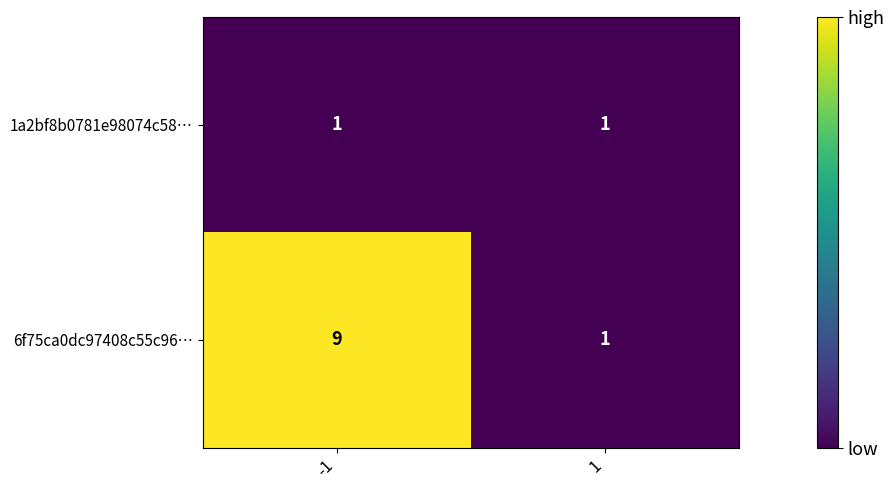

Rank the series at -1 from highest to lowest value.

6f75ca0dc97408c55c96…, 1a2bf8b0781e98074c58…